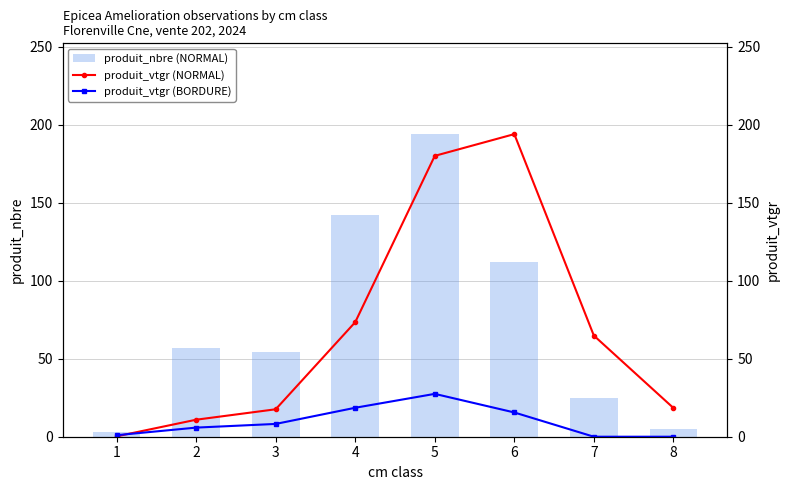

What is the value of the produit_nbre (NORMAL) bar at the 6th from the left?

112.0